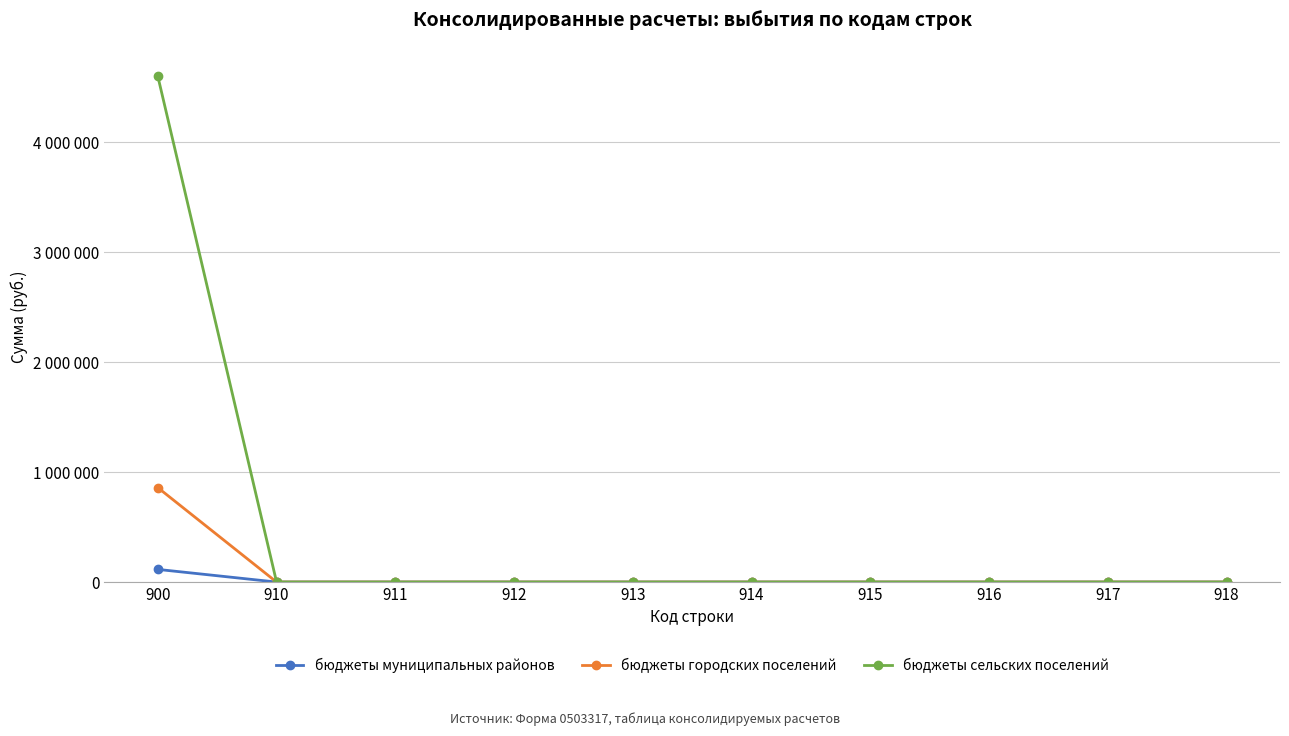

What are all the series names shown in the legend?

бюджеты муниципальных районов, бюджеты городских поселений, бюджеты сельских поселений